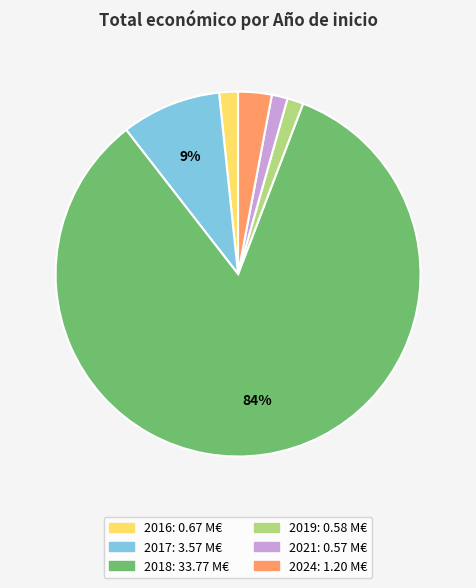

To the nearest percent, what is the average slice percentage?

17%